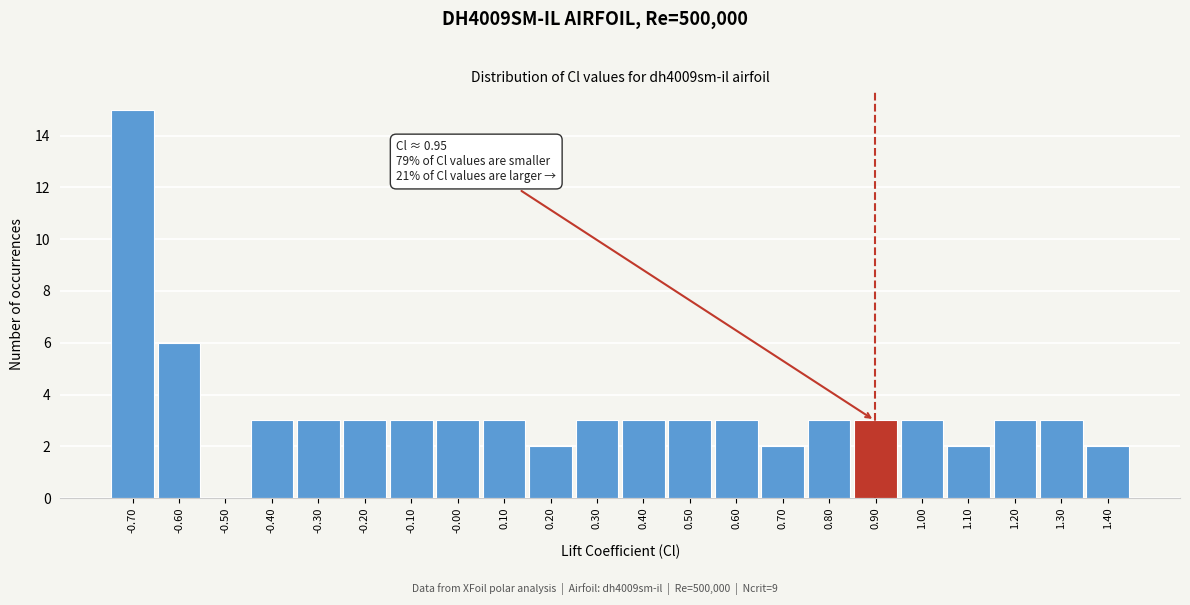

Reading left to right, what are all the values shown in this chart?

-0.70=15	-0.60=6	-0.50=0	-0.40=3	-0.30=3	-0.20=3	-0.10=3	-0.00=3	0.10=3	0.20=2	0.30=3	0.40=3	0.50=3	0.60=3	0.70=2	0.80=3	0.90=3	1.00=3	1.10=2	1.20=3	1.30=3	1.40=2